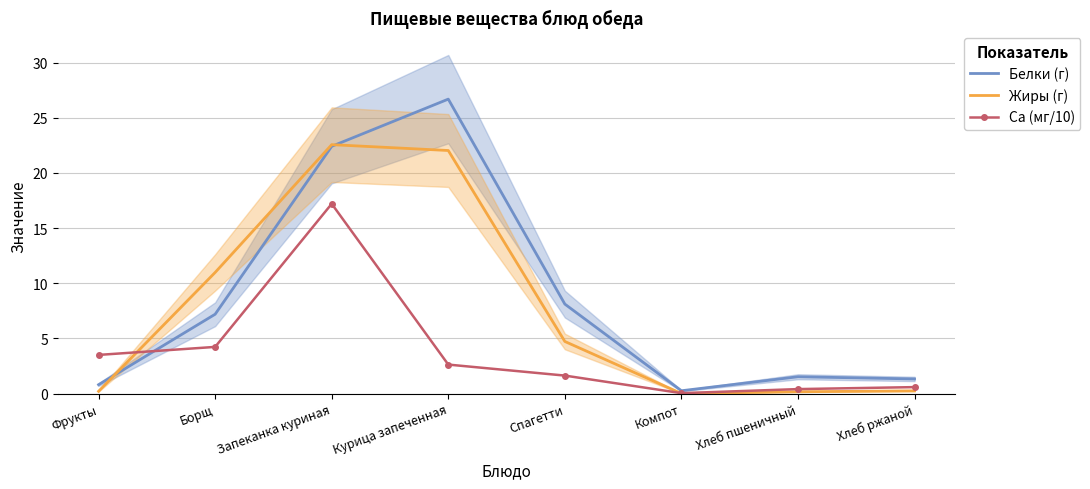

Reading left to right, transcribe all the data shown in this chart.

Белки (г): Фрукты=0.8	Борщ=7.2	Запеканка куриная=22.4	Курица запеченная=26.7	Спагетти=8.1	Компот=0.2	Хлеб пшеничный=1.5	Хлеб ржаной=1.3
Жиры (г): Фрукты=0.2	Борщ=11.0	Запеканка куриная=22.6	Курица запеченная=22.0	Спагетти=4.7	Компот=0.0	Хлеб пшеничный=0.2	Хлеб ржаной=0.2
Ca (мг/10): Фрукты=3.5	Борщ=4.2	Запеканка куриная=17.2	Курица запеченная=2.6	Спагетти=1.6	Компот=0.0	Хлеб пшеничный=0.4	Хлеб ржаной=0.6